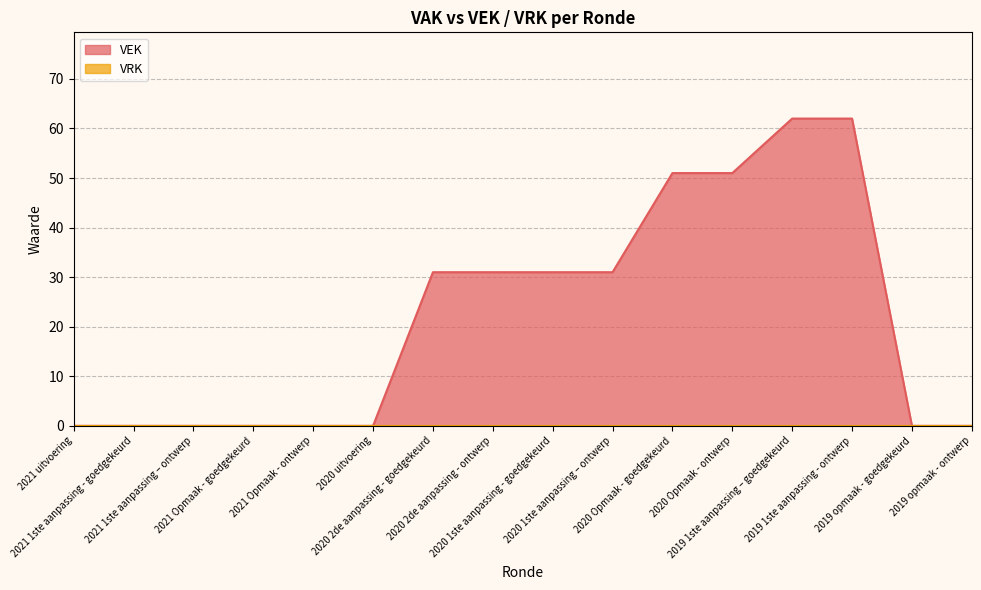

What is the ratio of the value at 2020 Opmaak - ontwerp to the value at 2020 2de aanpassing - ontwerp?

1.6